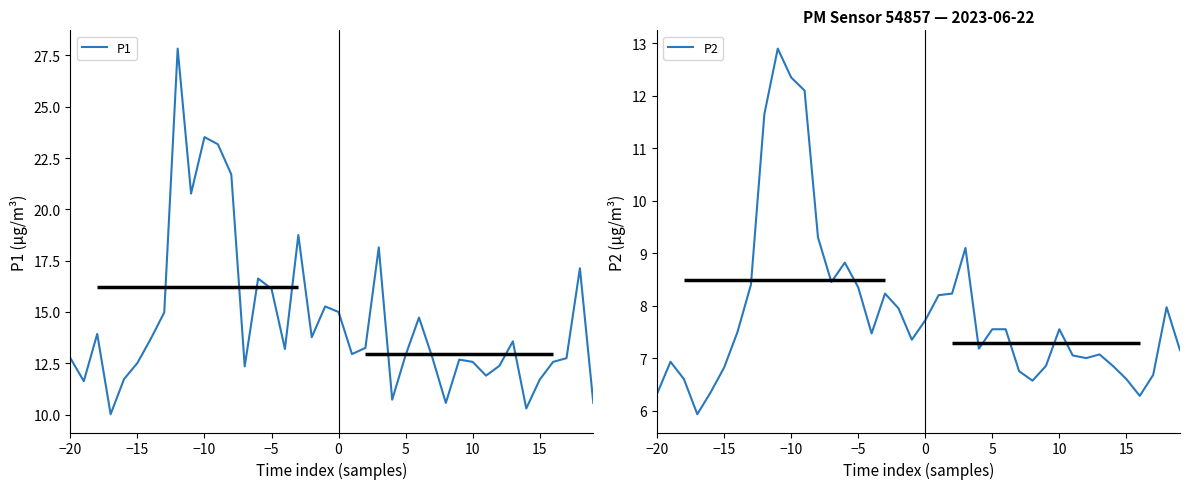

What is the lowest value of the P1 series?

10.0